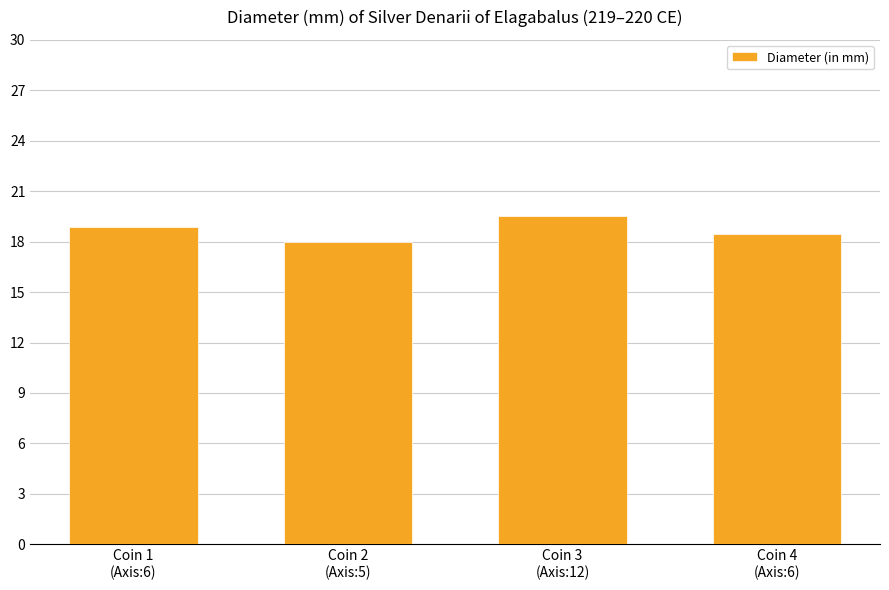

What position from the left is Coin 4
(Axis:6)?

4